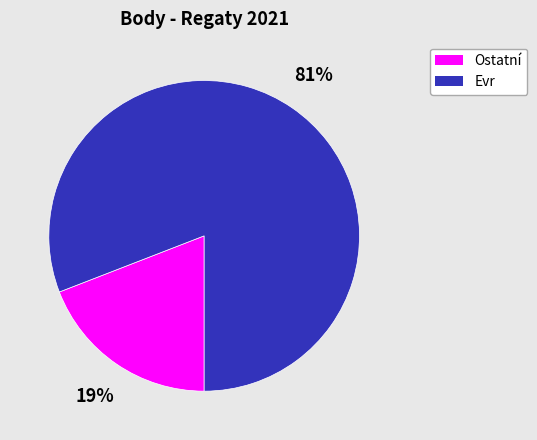

Between Ostatní and Evr, which is larger?

Evr